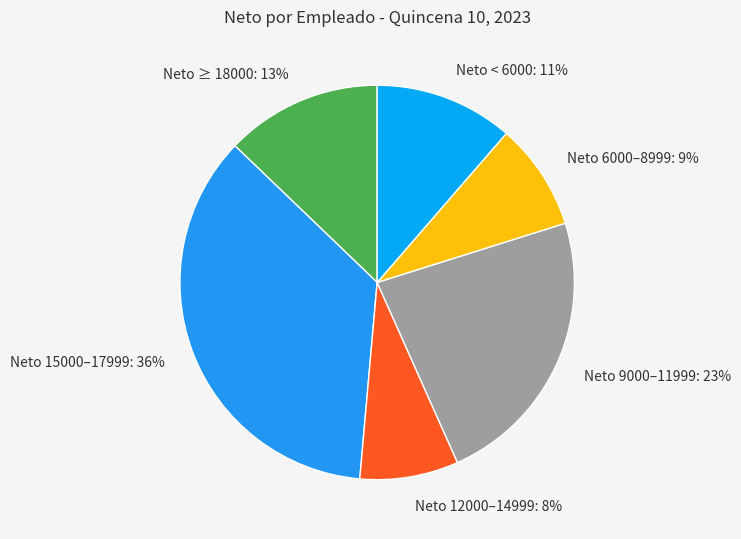

Do Neto < 6000: 11% and Neto 15000–17999: 36% together represent more than half of the pie?

No